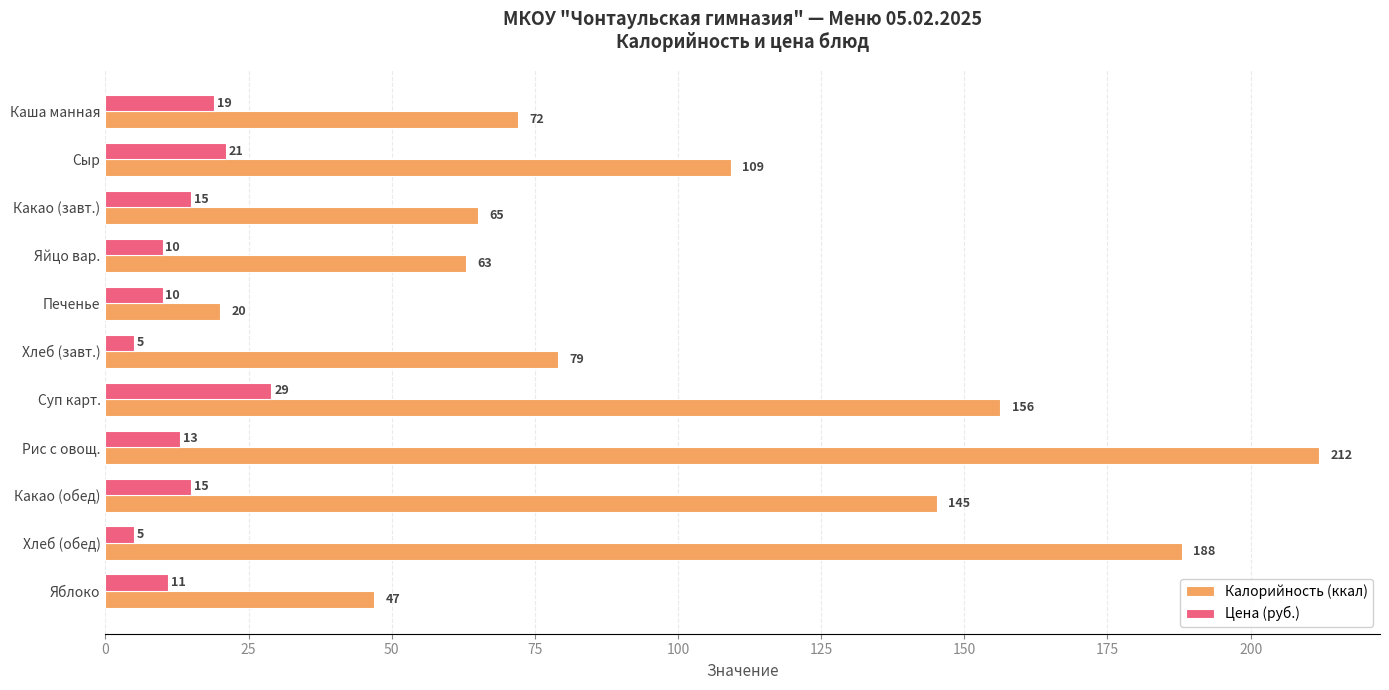

At which label is Калорийность (ккал) closest to 116?

Сыр